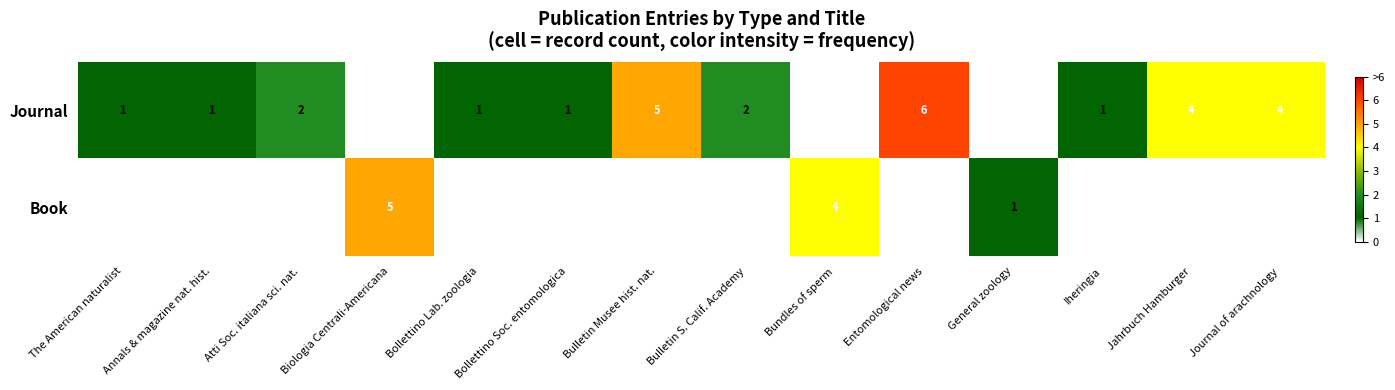

Between Bollettino Soc. entomologica and Journal of arachnology, which is larger?

Journal of arachnology